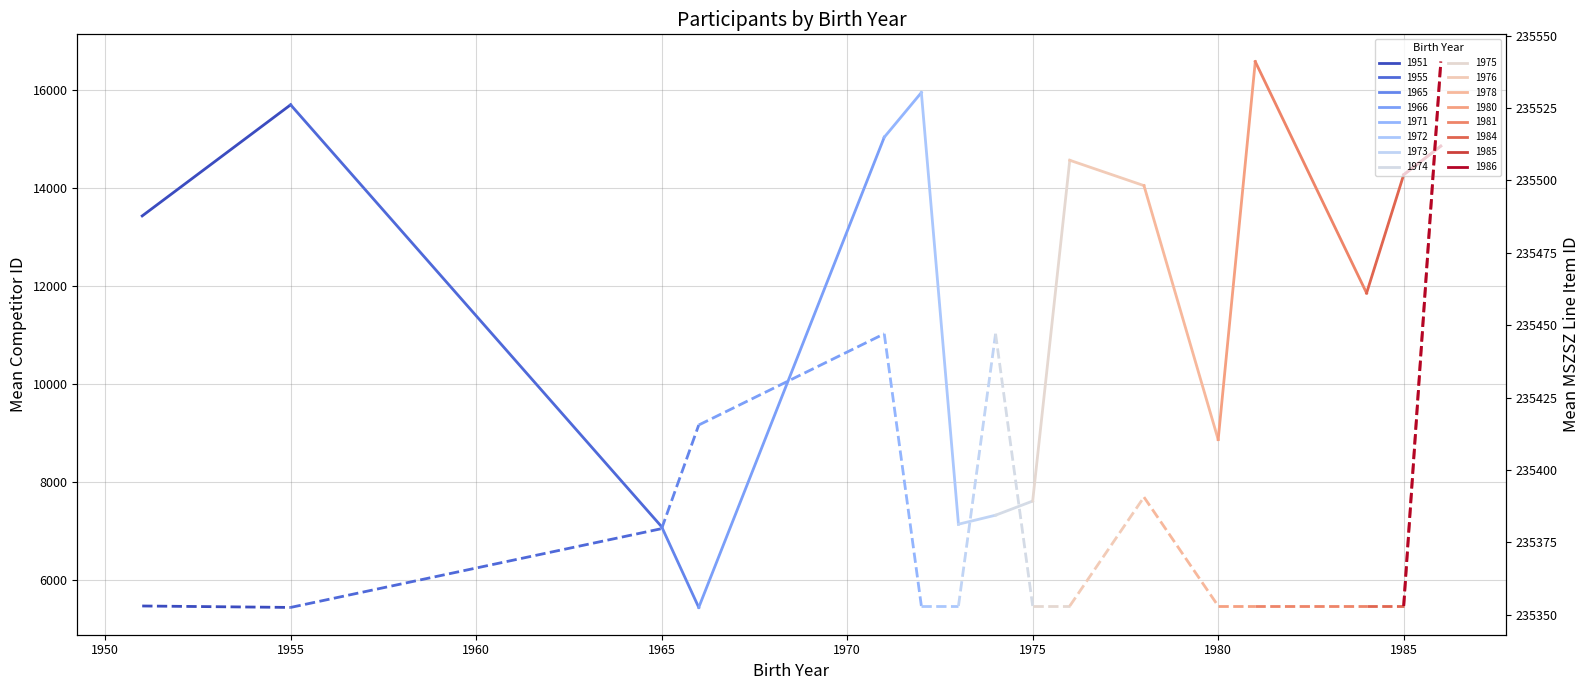

Count the number of data series in this chart.

2